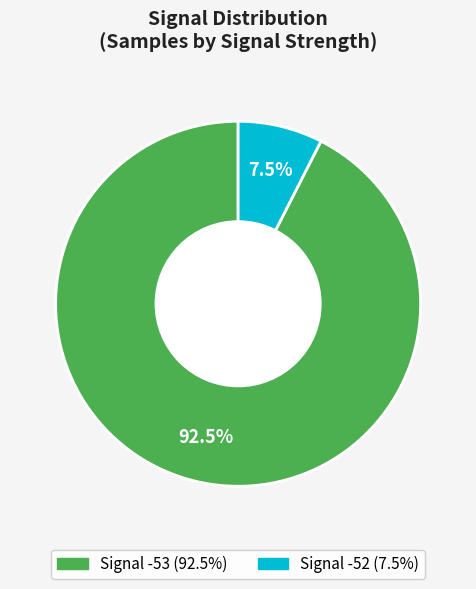

Is there a majority slice in this chart?

Yes